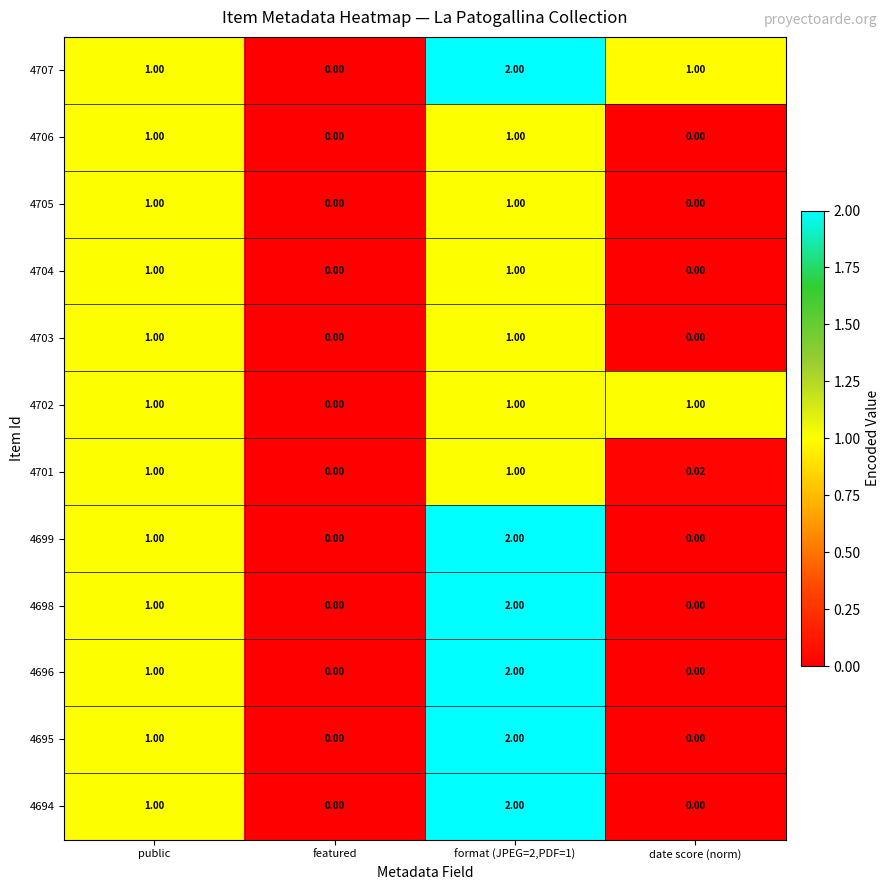

Which series has the largest total across all categories?

4707